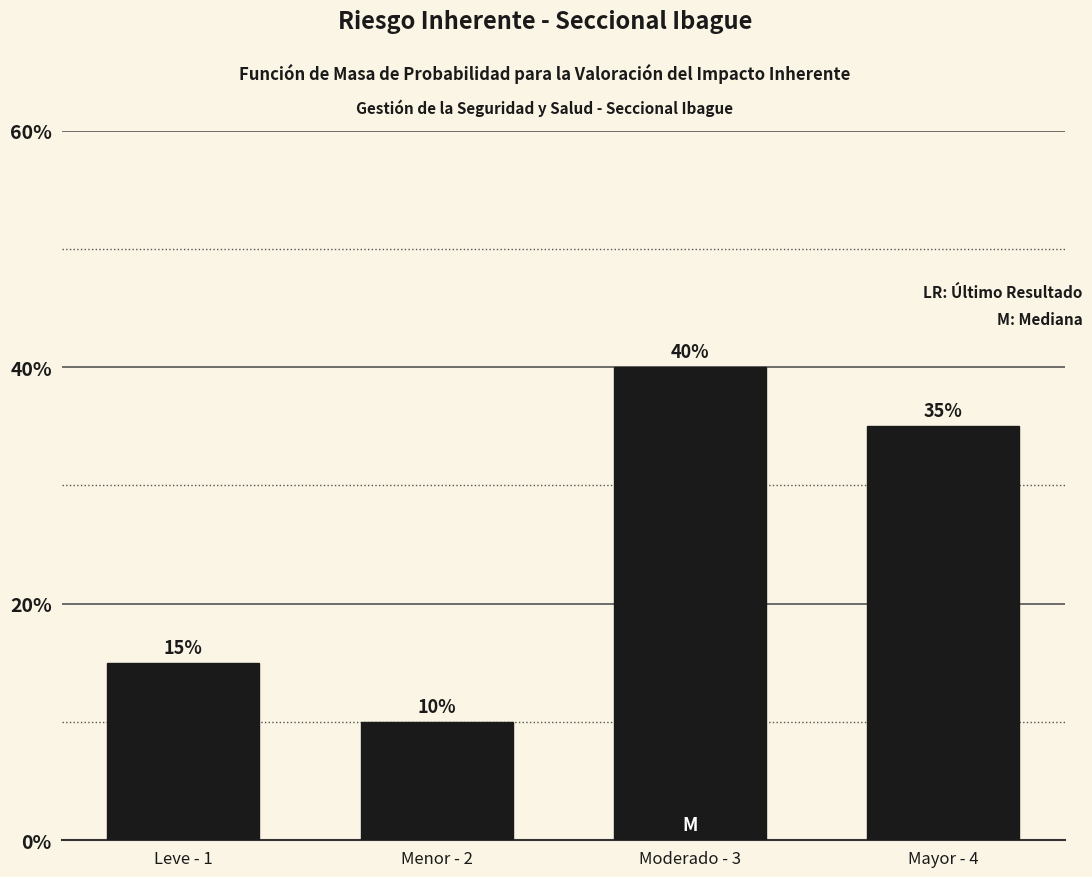

Reading left to right, extract all data points from this chart.

Leve - 1=15	Menor - 2=10	Moderado - 3=40	Mayor - 4=35